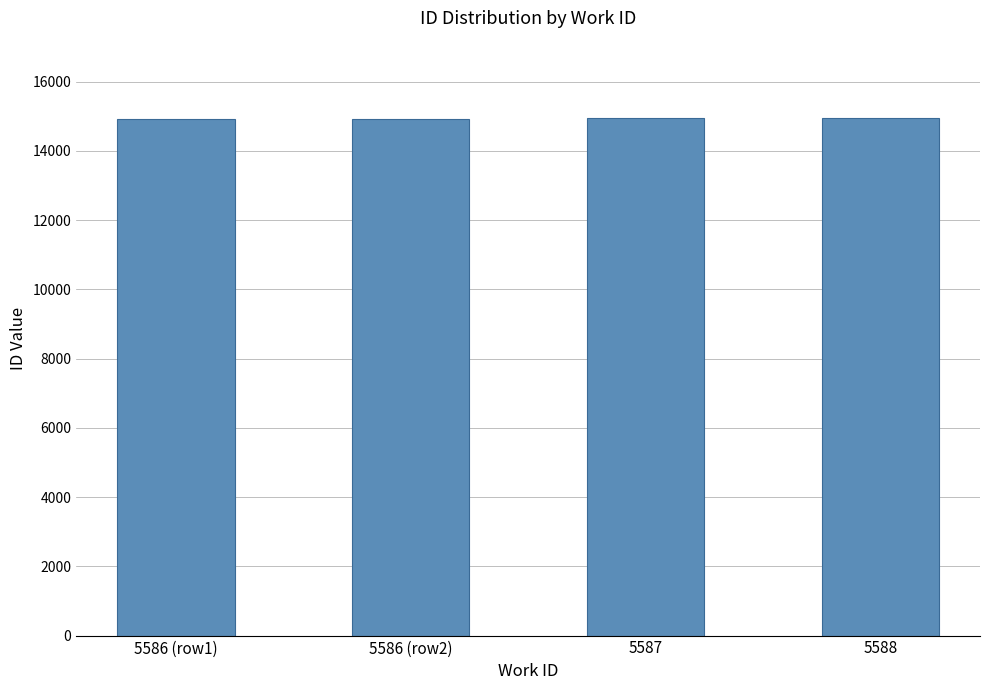

What is the ratio of the value at 5588 to the value at 5586 (row2)?

1.0